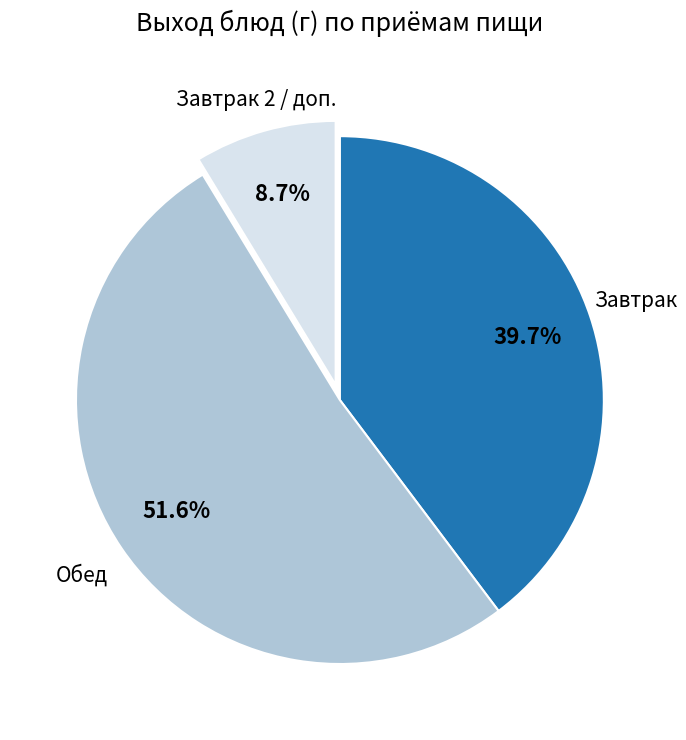

Is there a majority slice in this chart?

Yes